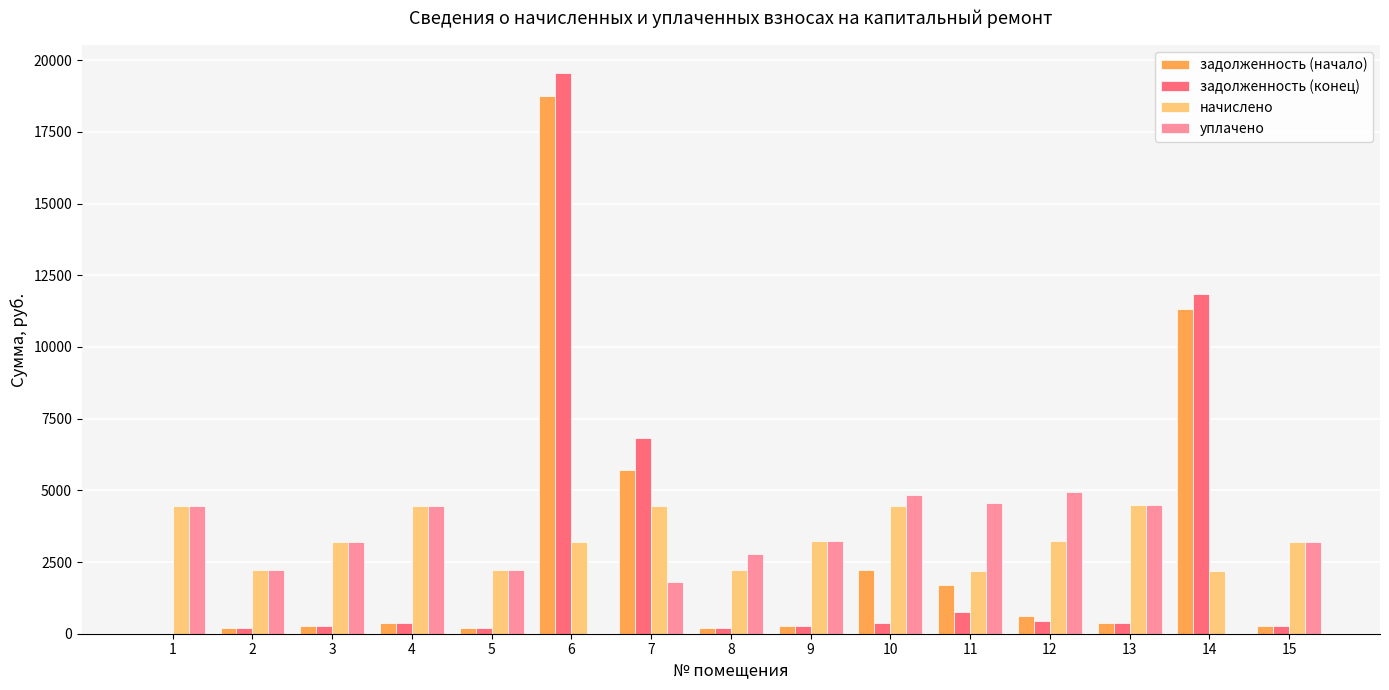

What is the greatest value displayed?

19539.4